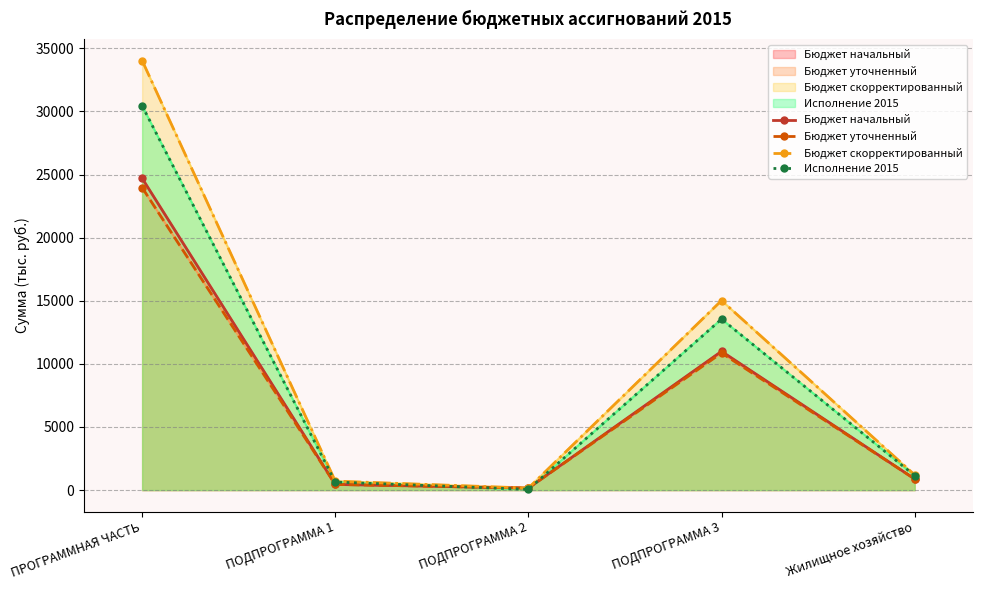

What is the maximum value shown in the chart?

34028.2